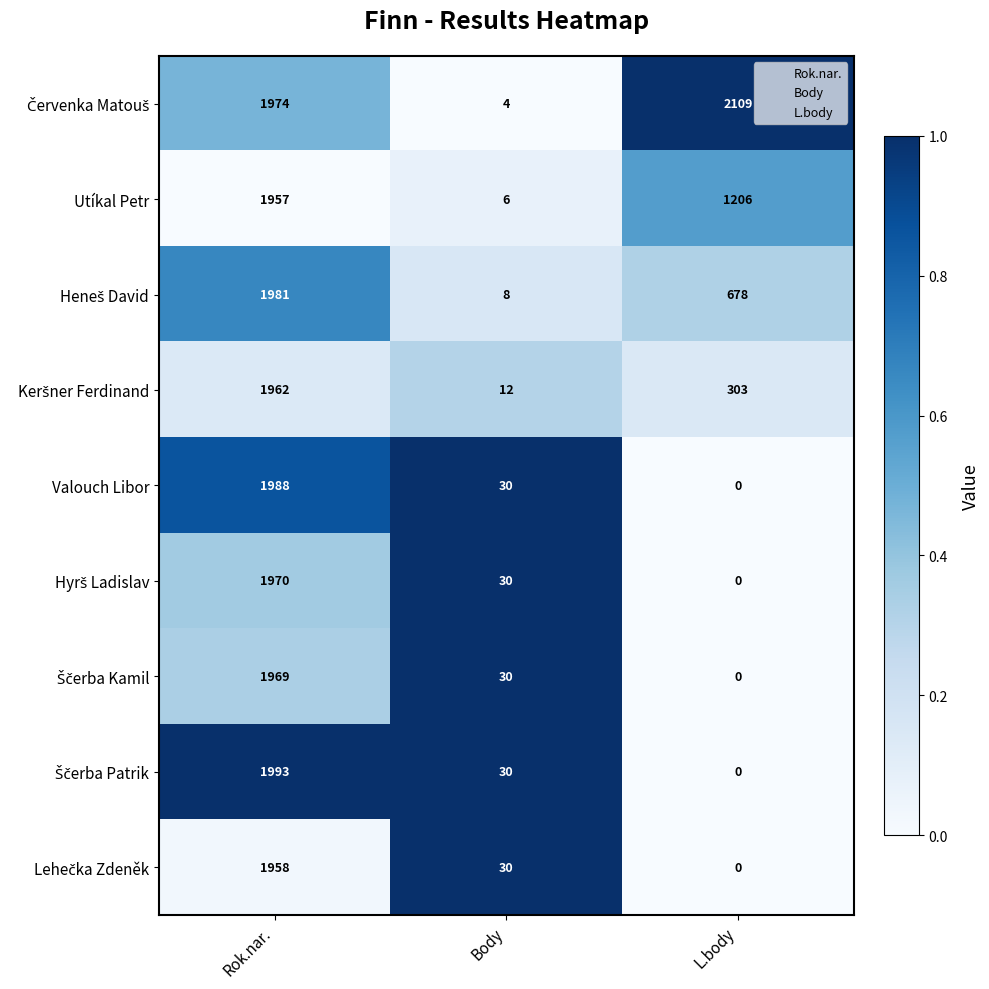

What is the maximum value for Valouch Libor?

1988